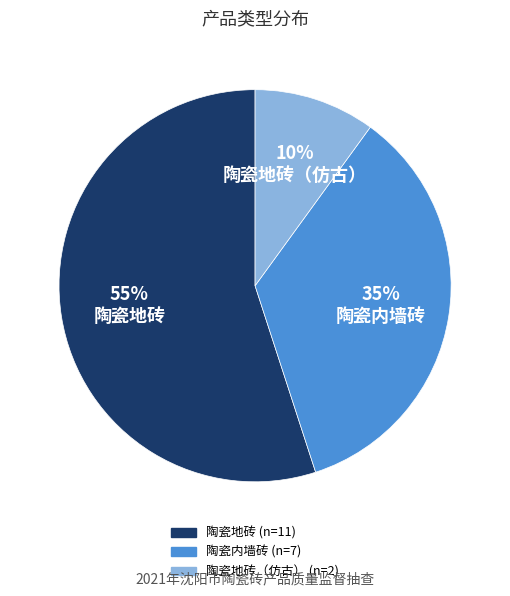

To the nearest percent, what is the average slice percentage?

33%